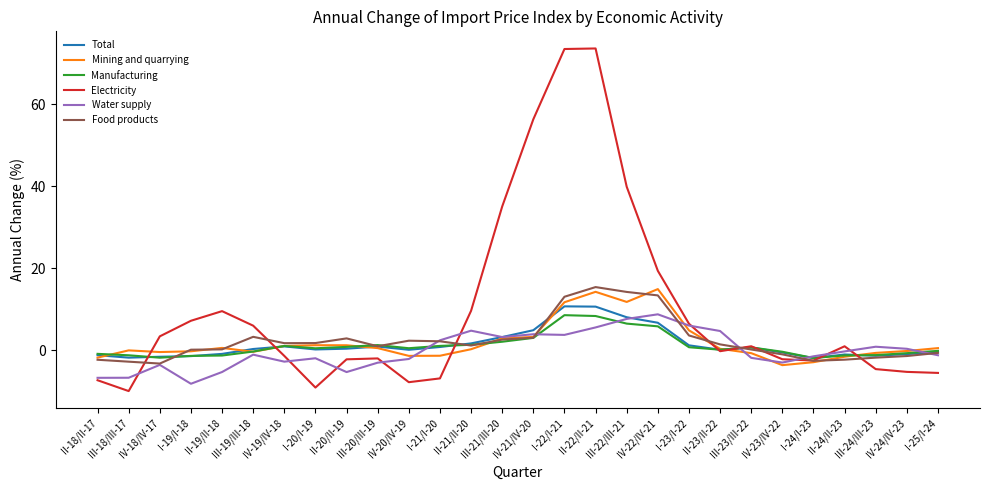

What is the maximum value shown in the chart?

73.5